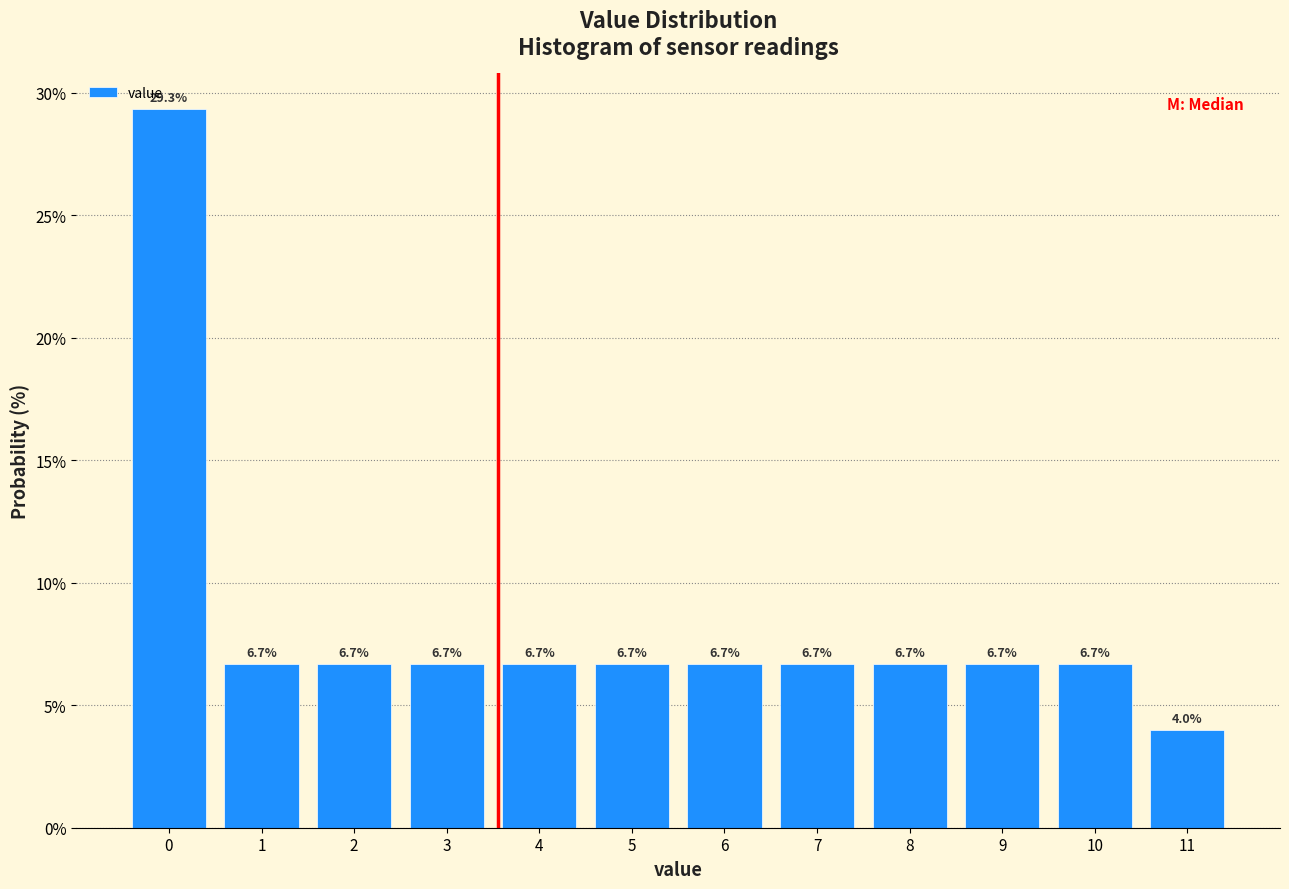

Which range on the x-axis has the tallest bar?

-0.5 to 0.5